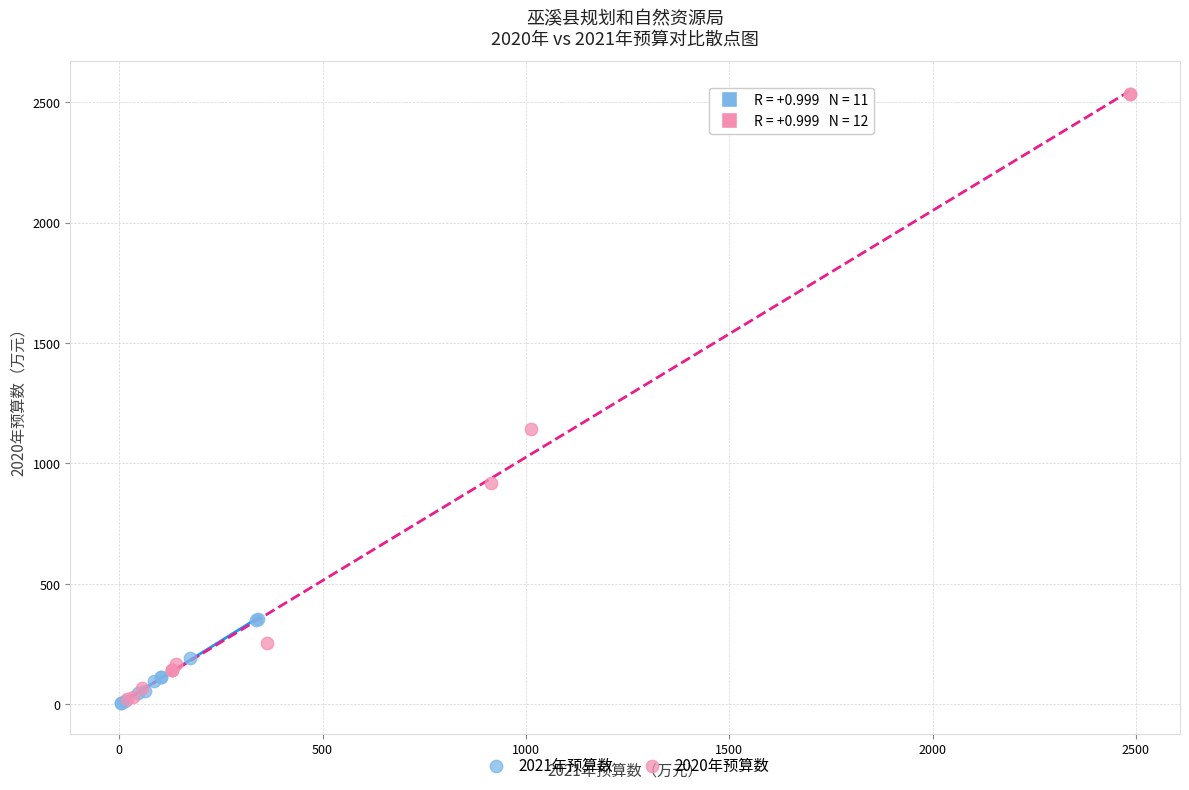

What are all the series names shown in the legend?

2021年预算数, 2020年预算数